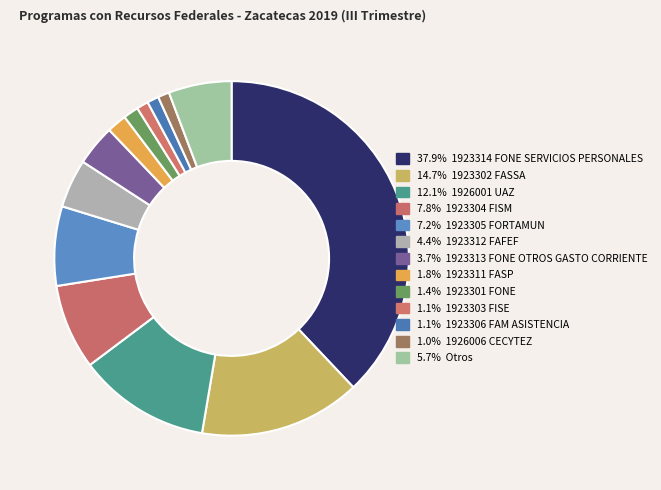

Rank the categories by value from highest to lowest.

1923314 FONE SERVICIOS PERSONALES, 1923302 FASSA, 1926001 UAZ, 1923304 FISM, 1923305 FORTAMUN, Otros, 1923312 FAFEF, 1923313 FONE OTROS GASTO CORRIENTE, 1923311 FASP, 1923301 FONE, 1923303 FISE, 1923306 FAM ASISTENCIA, 1926006 CECYTEZ